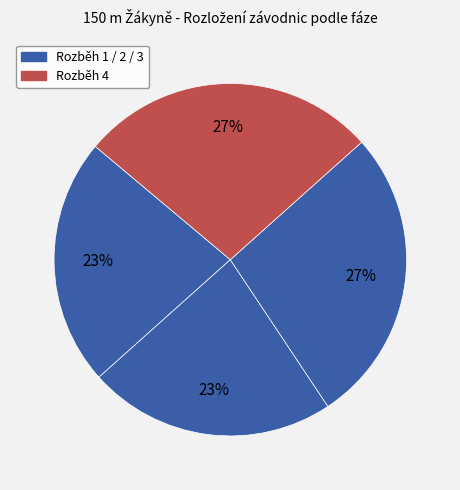

How many segments does this pie chart have?

4